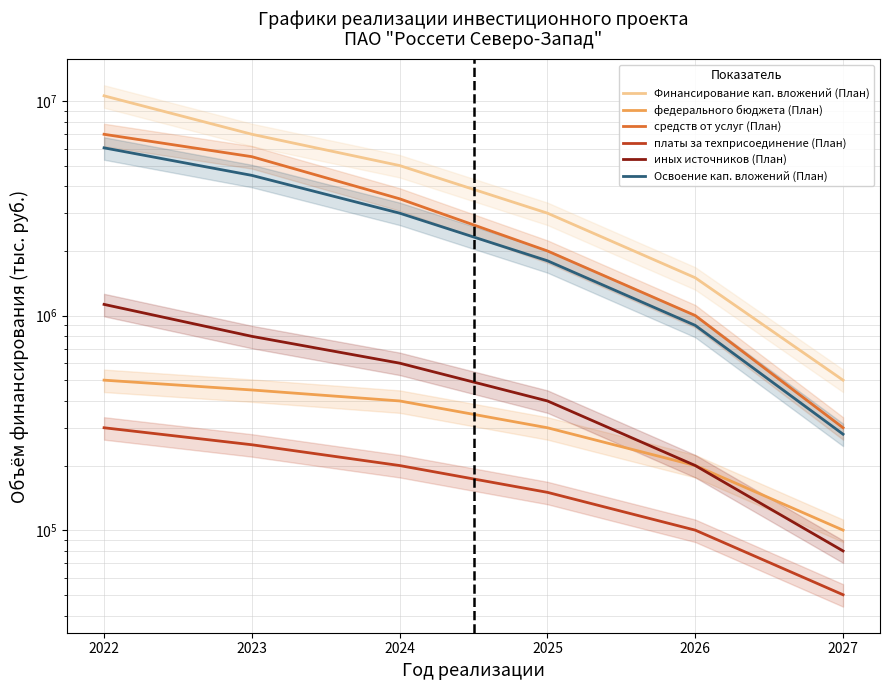

At which category is the sum across all series the highest?

2022